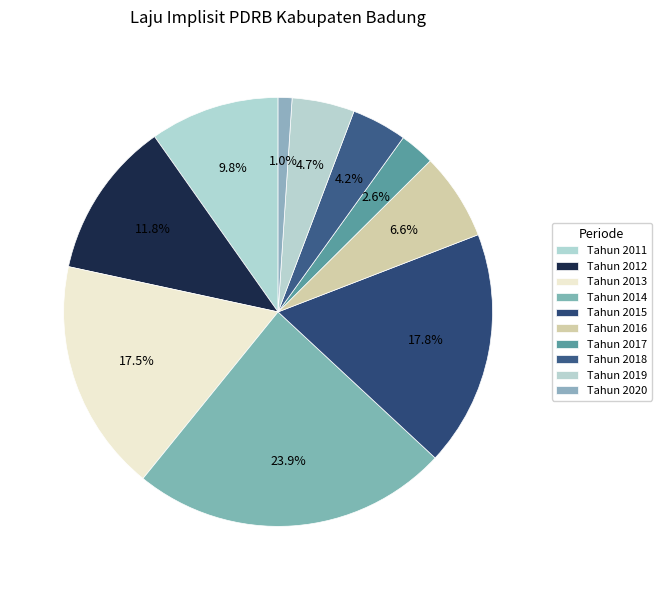

How much of the chart is everything except Tahun 2020?

99.0%